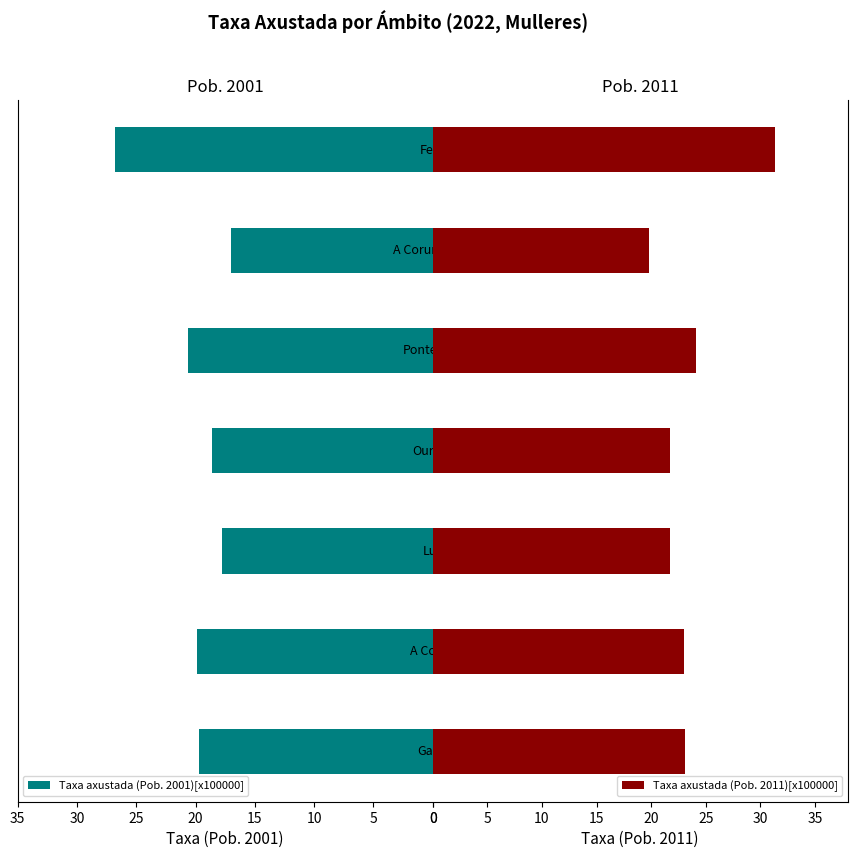

What is the maximum value shown in the chart?

31.3